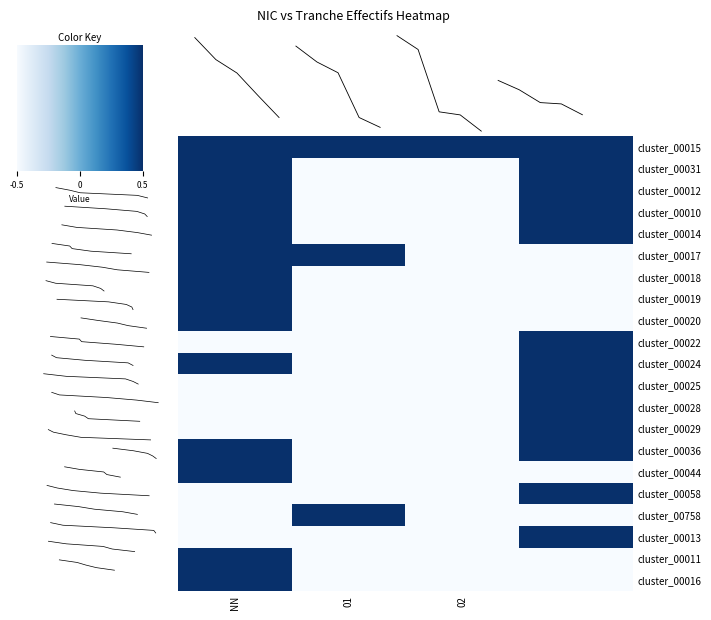

Which series changed the most between NN and 02?

00031